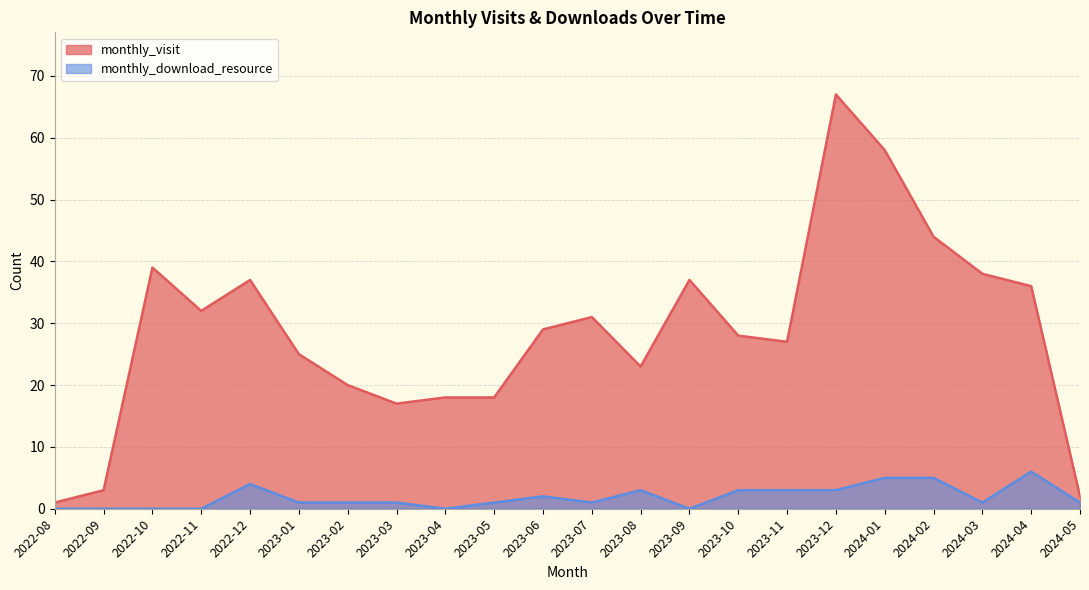

What is the difference between the maximum and minimum values in the monthly_download_resource series?

6